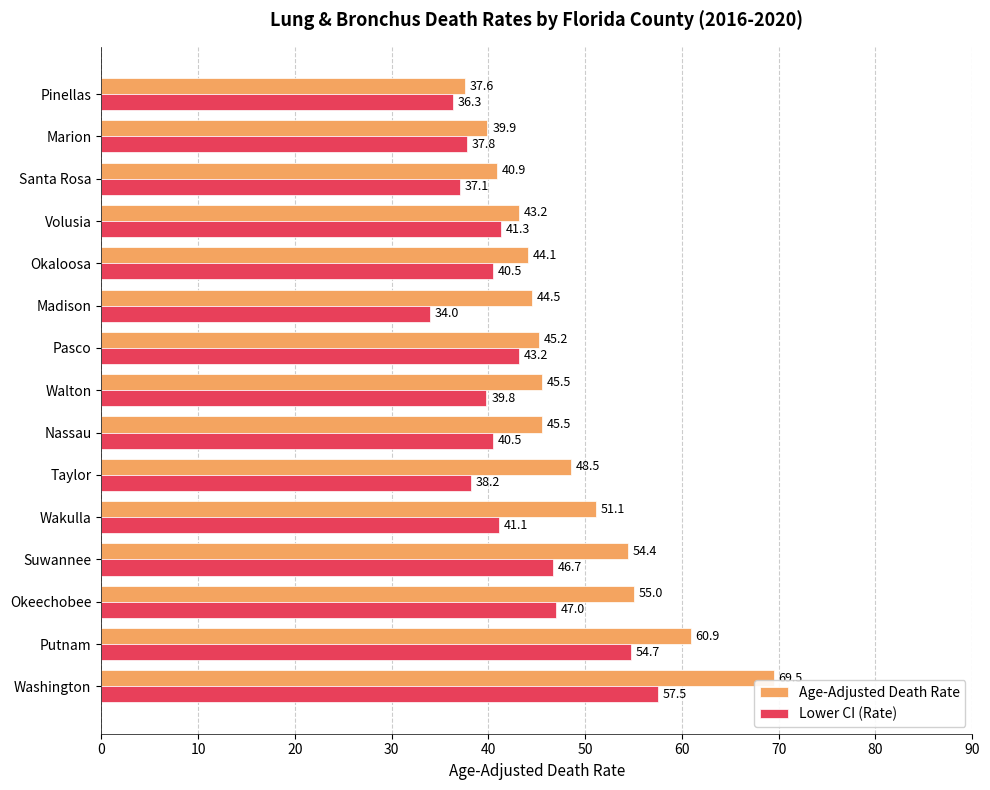

Between Putnam and Marion, which series saw the biggest shift?

Age-Adjusted Death Rate